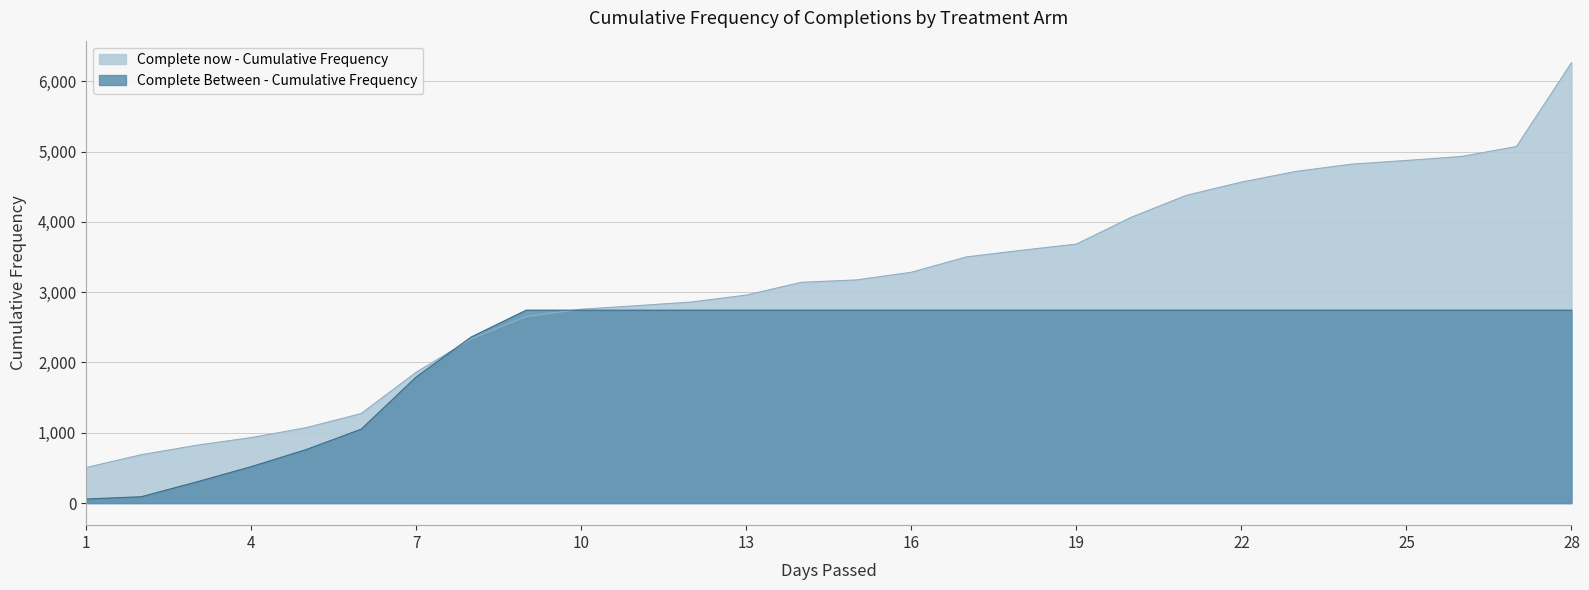

The value of Complete Between - Cumulative Frequency at 4 is 519. True or false?

True